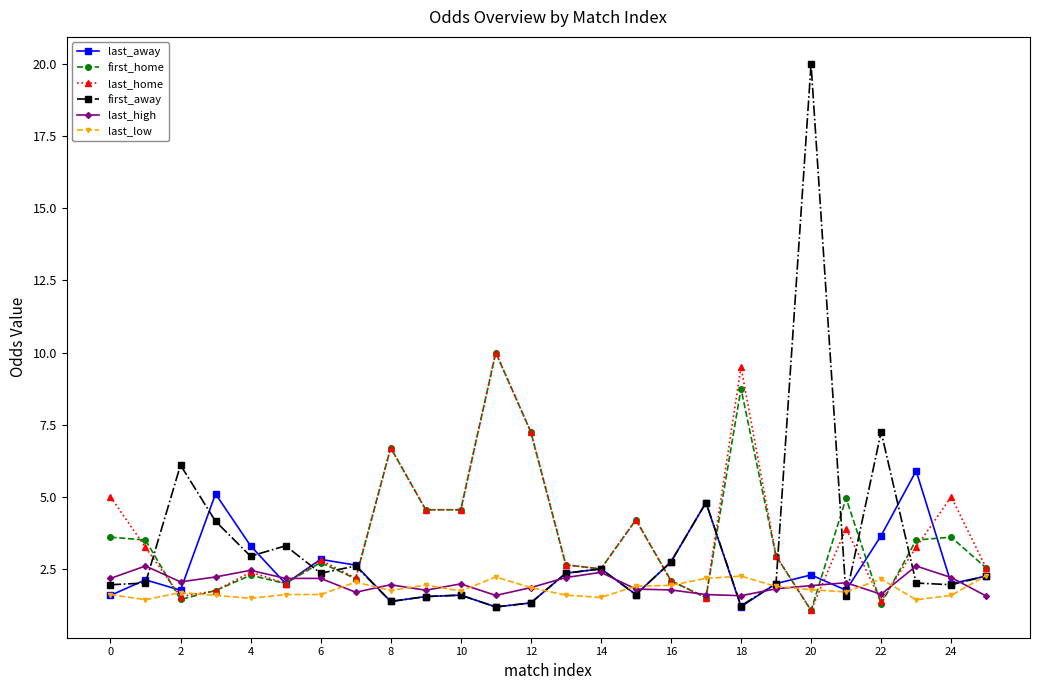

True or false: last_low has more than 2 interior local peaks.

True